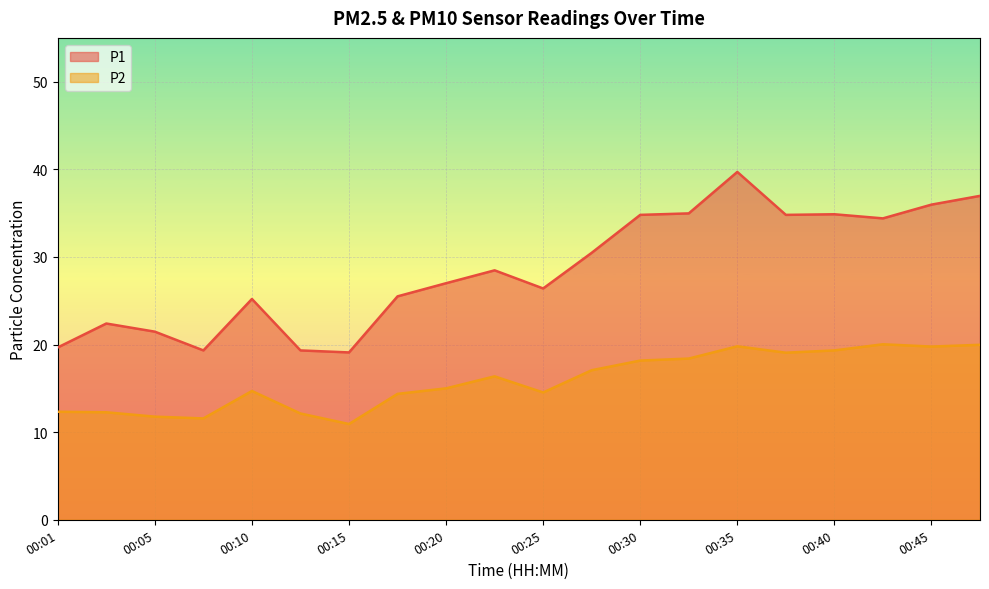

How many lines are shown in the chart?

2